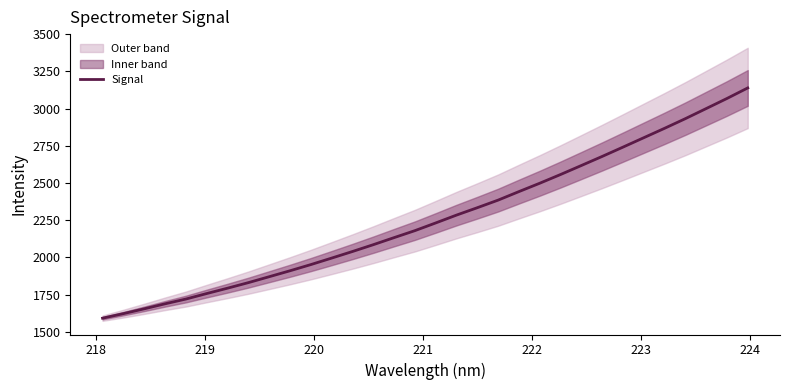

What is the highest value of the Signal series?

3138.4